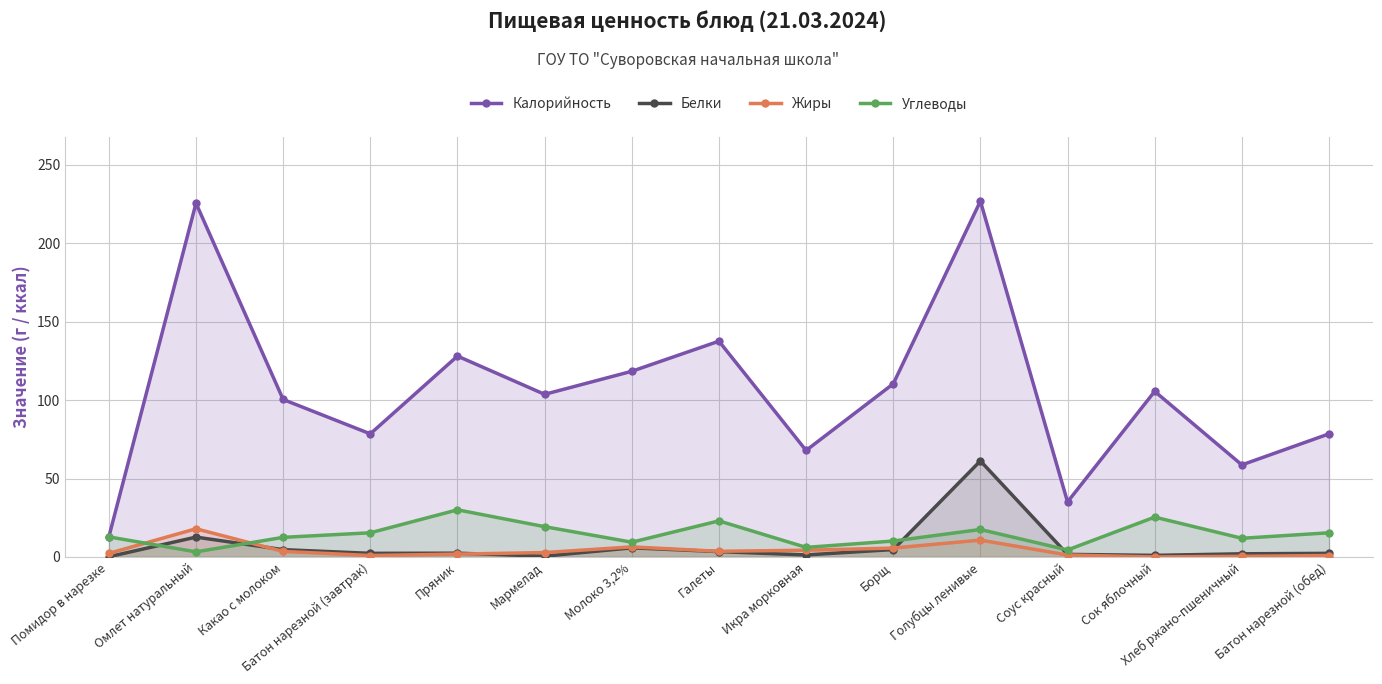

True or false: Белки has a value of 0.4 at Соус красный.

False